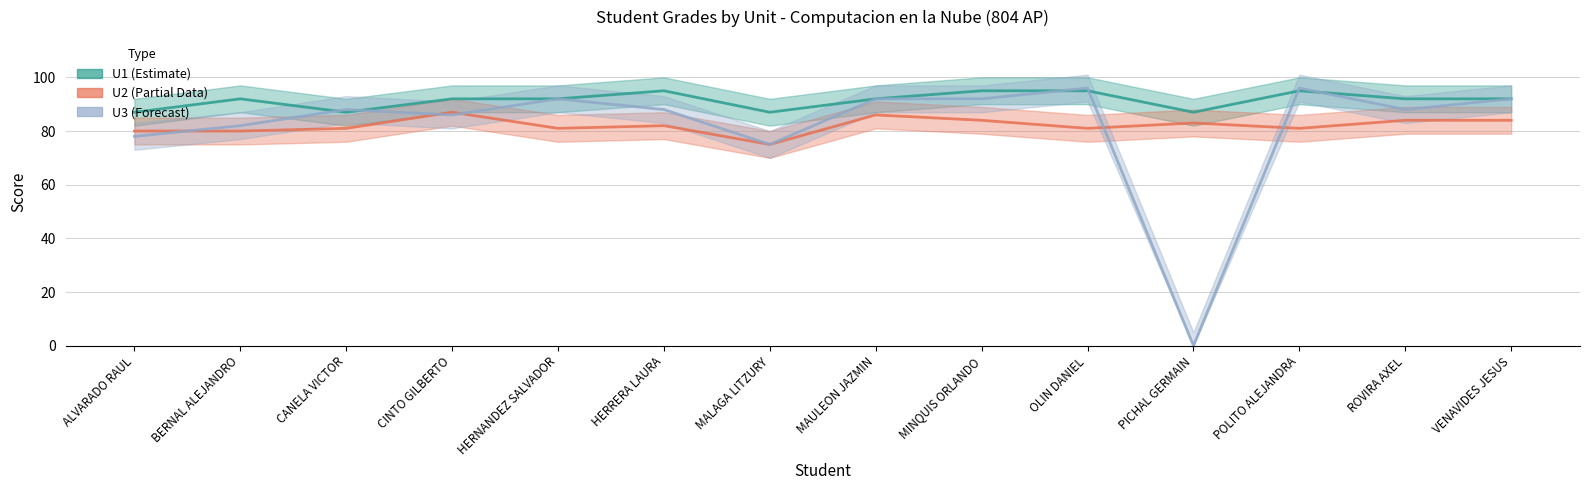

Is the value of U1 at PICHAL GERMAIN greater than the value of U3 at POLITO ALEJANDRA?

No